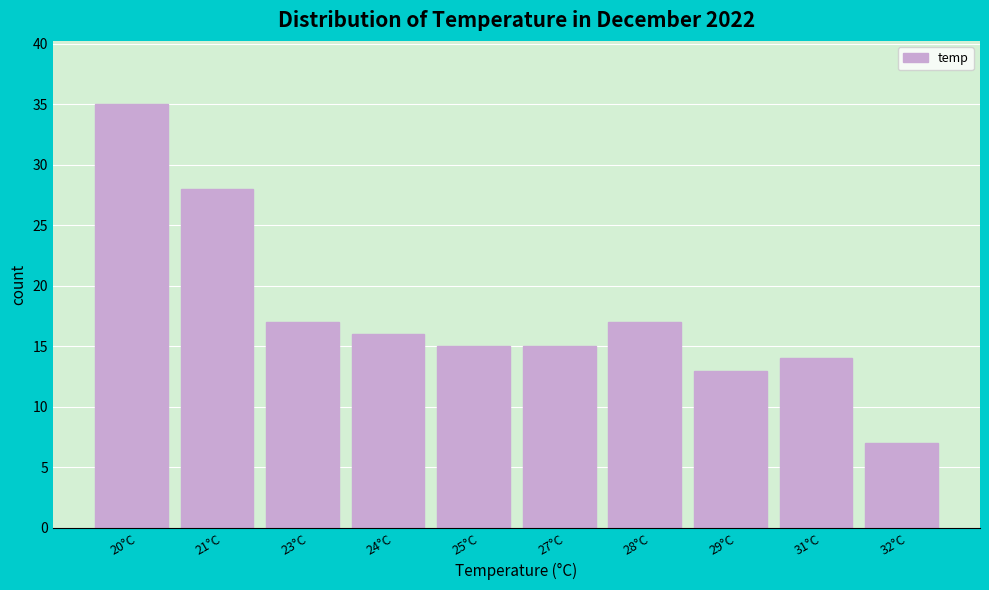

Reading left to right, list all the values displayed in this chart.

35	28	17	16	15	15	17	13	14	7